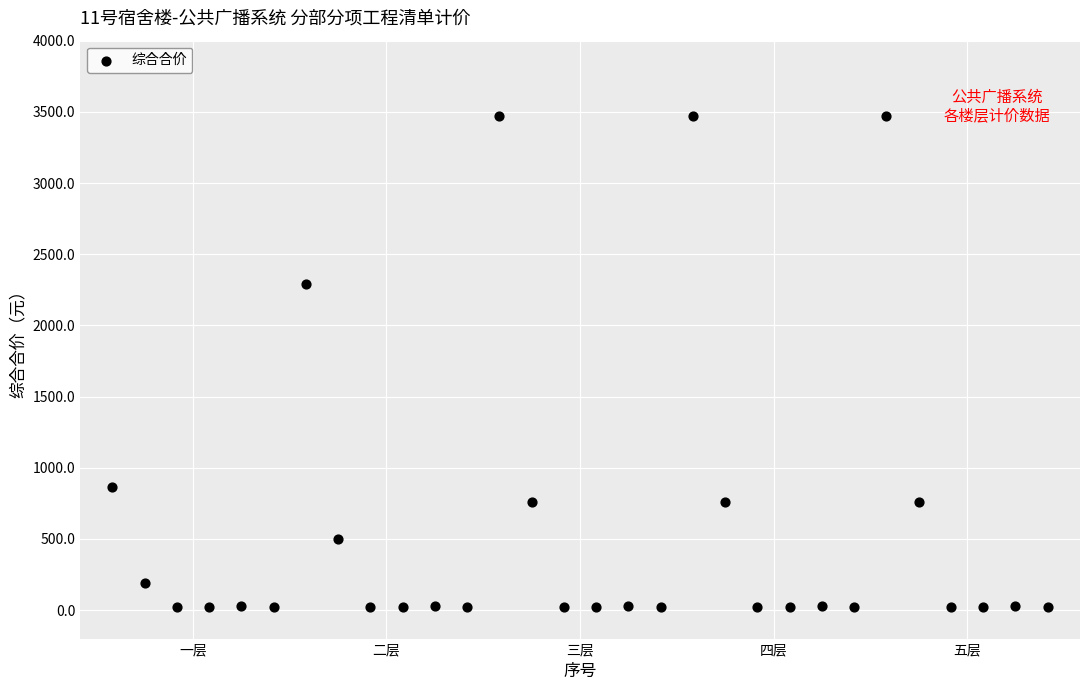

What Y value in the scatter plot is closest to 1746?

2289.6